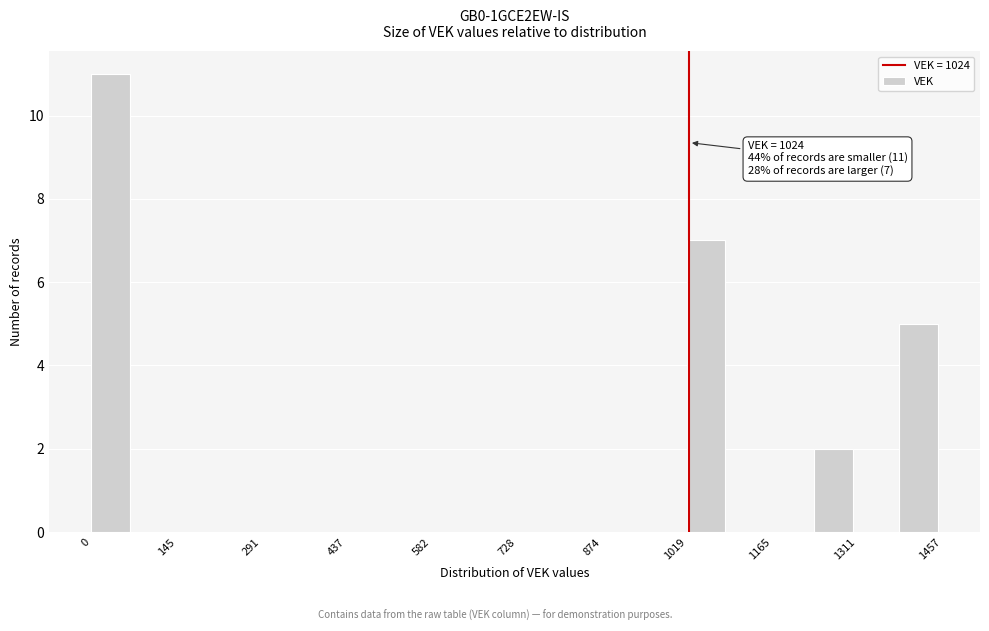

Read against the x-axis, roughly where is the centre of the tallest bar?

40